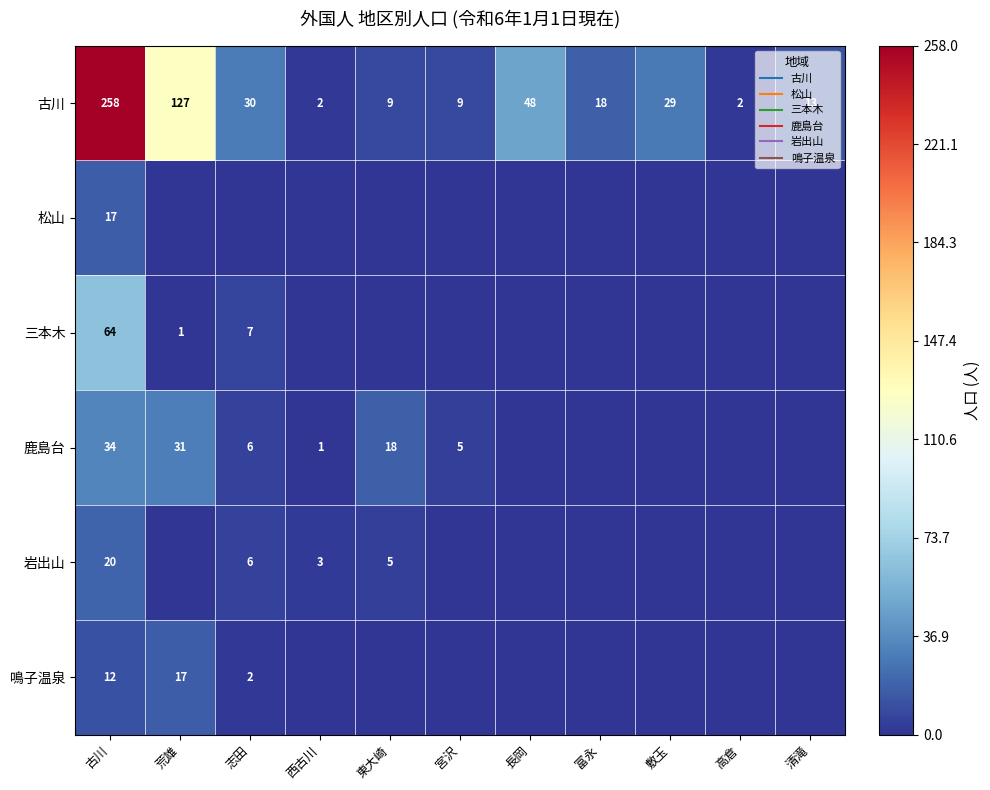

Which series has the widest spread of values?

古川